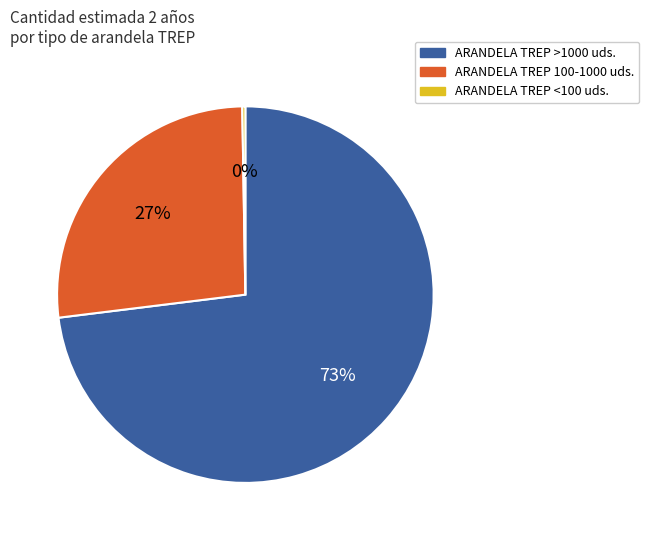

What is the largest slice in the pie chart?

ARANDELA TREP >1000 uds.